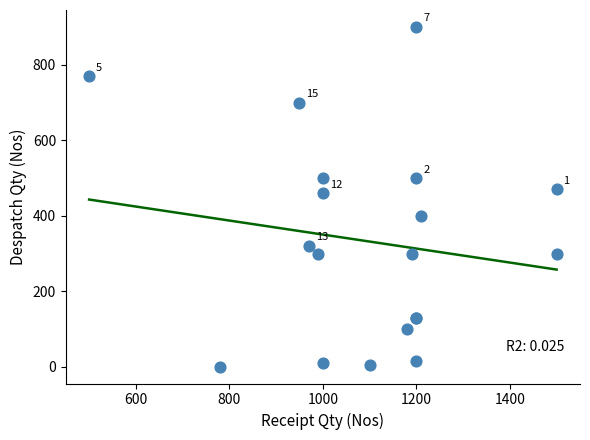

What Y value in the scatter plot is closest to 450?

460